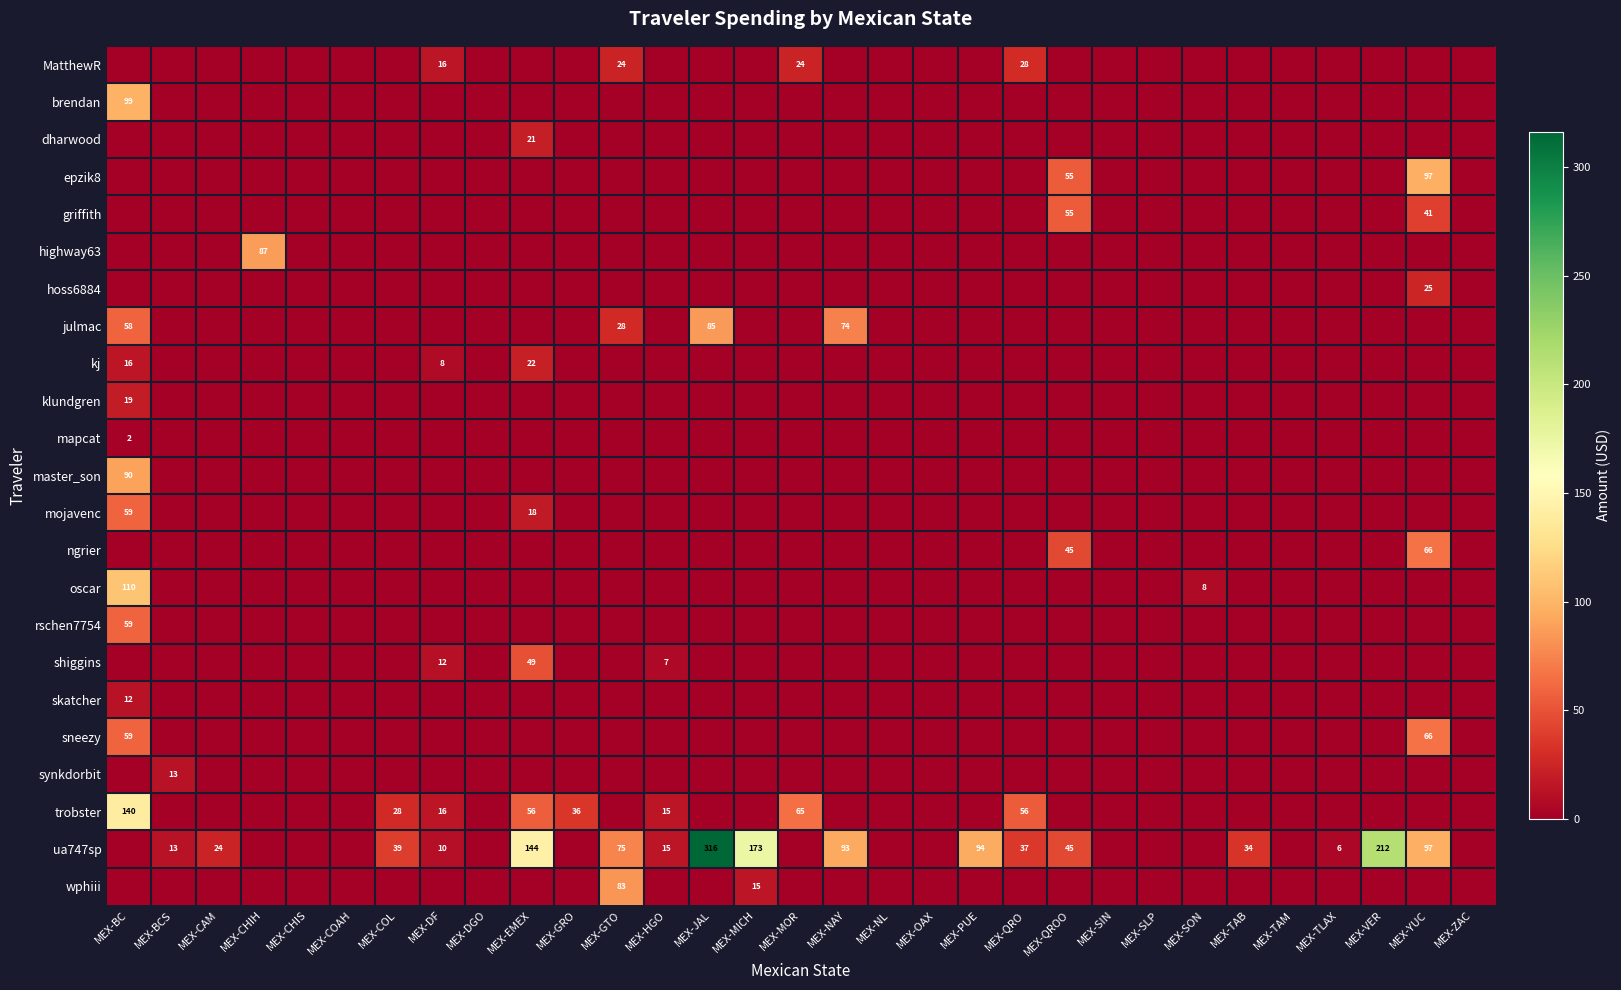

How many categories are shown in the chart?

31